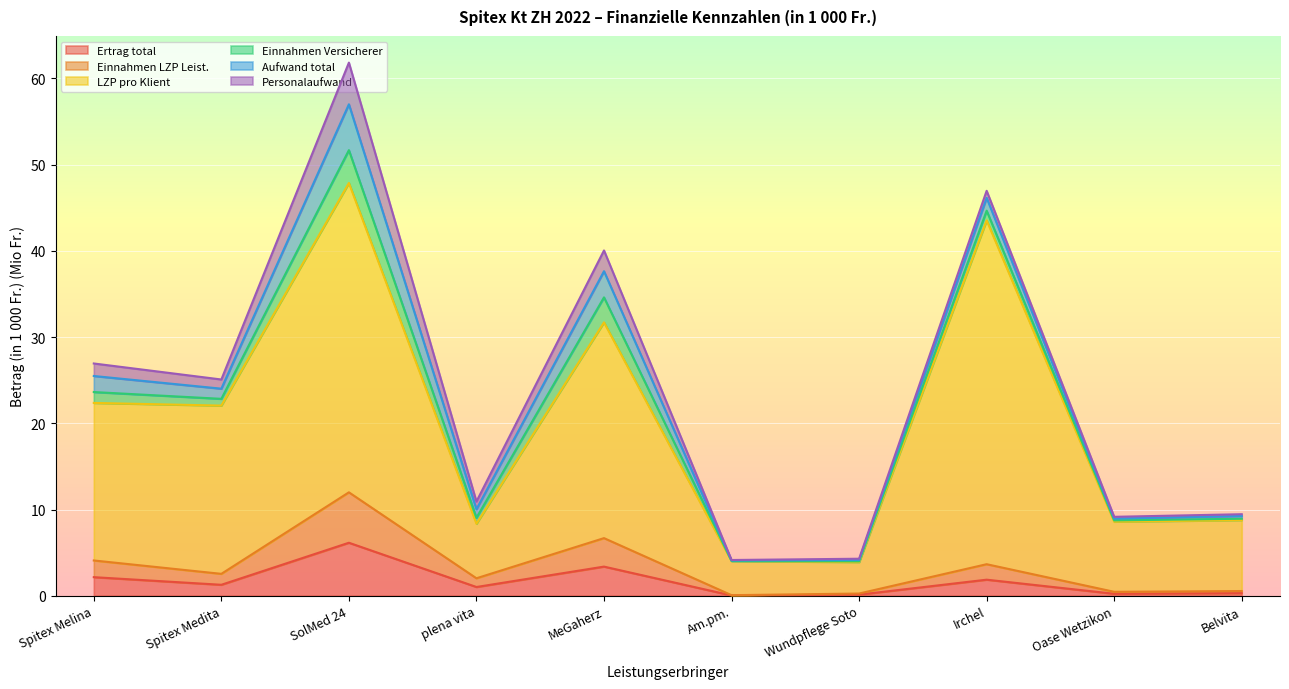

Which series has the largest total across all categories?

LZP pro Klient